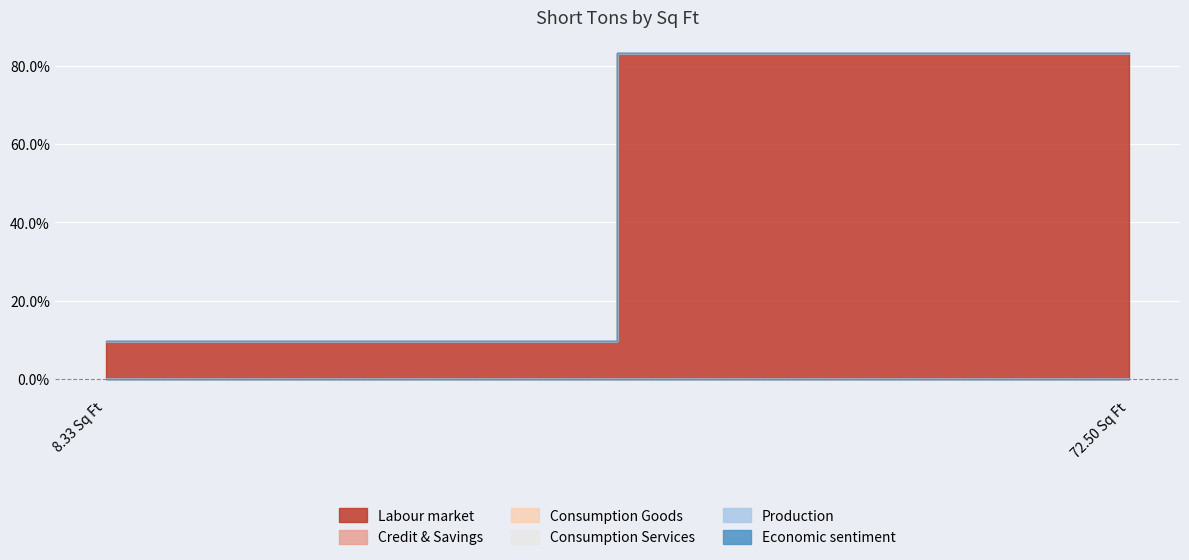

The value of Economic sentiment at 8.333333333333334 is 0.0. True or false?

True